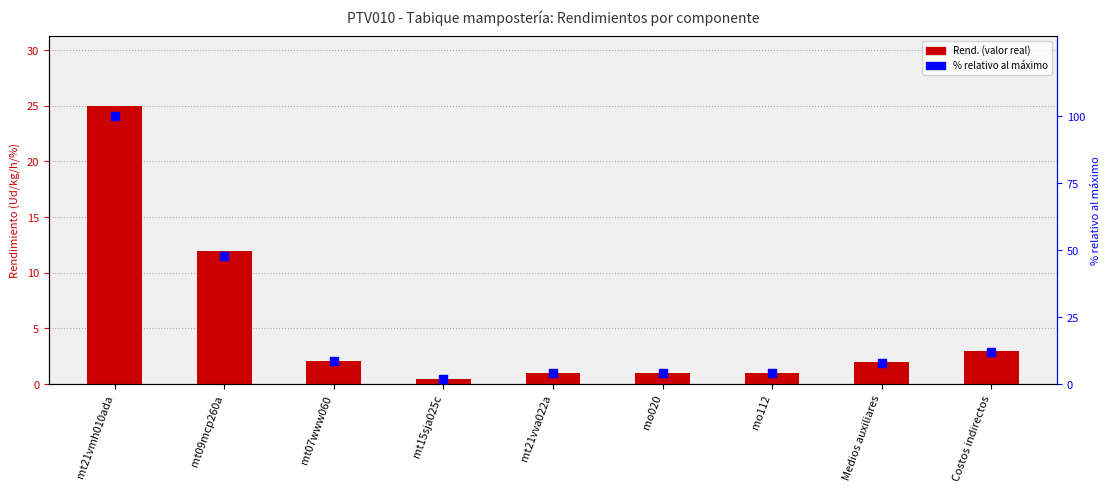

Which series has the largest total across all categories?

% relativo